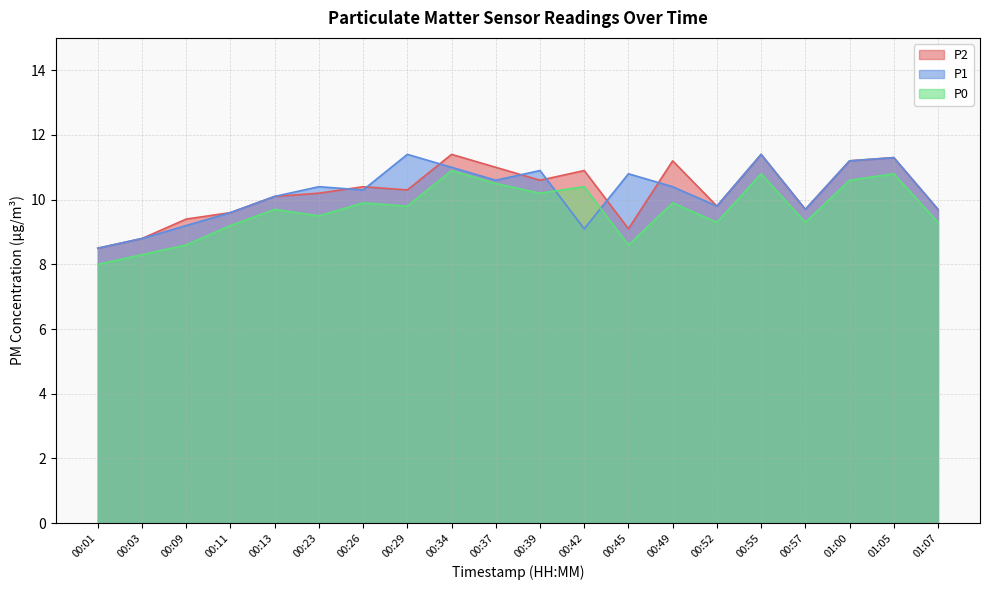

Rank the series by their maximum value, from lowest to highest.

P0, P2, P1